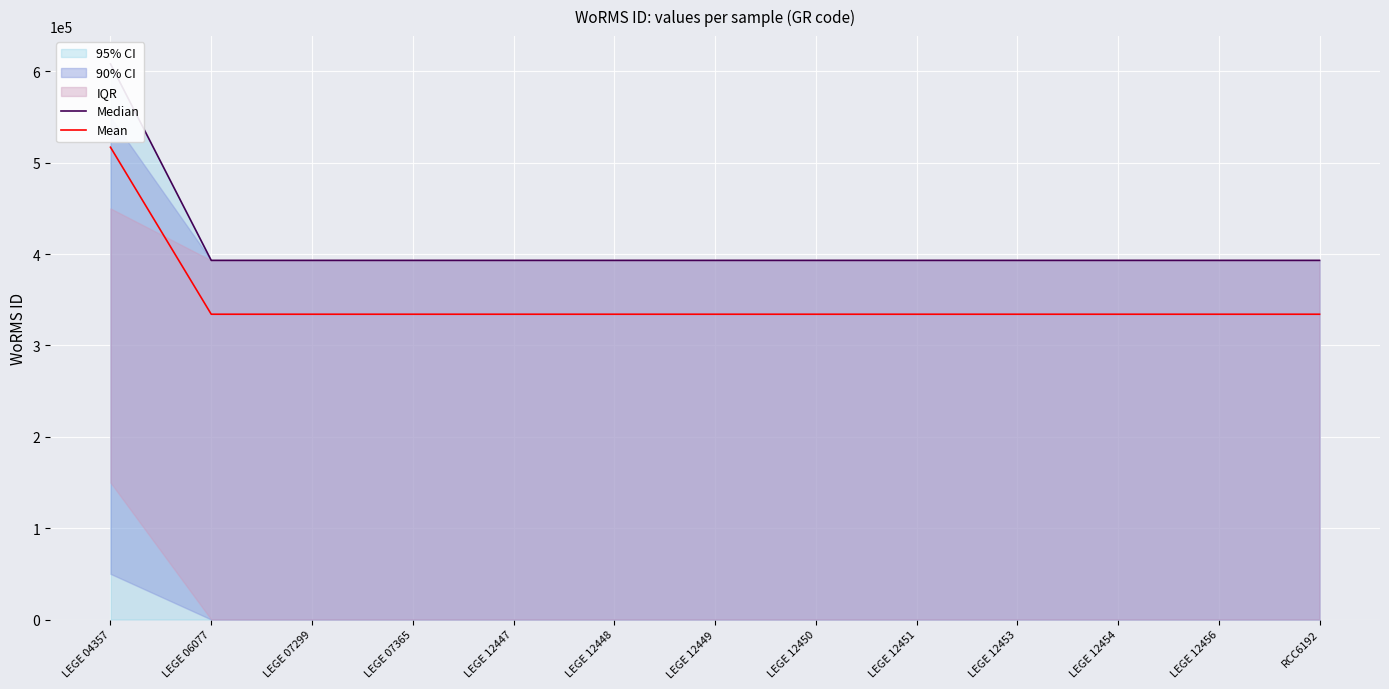

True or false: Median has more than 0 points higher than both neighbors.

False